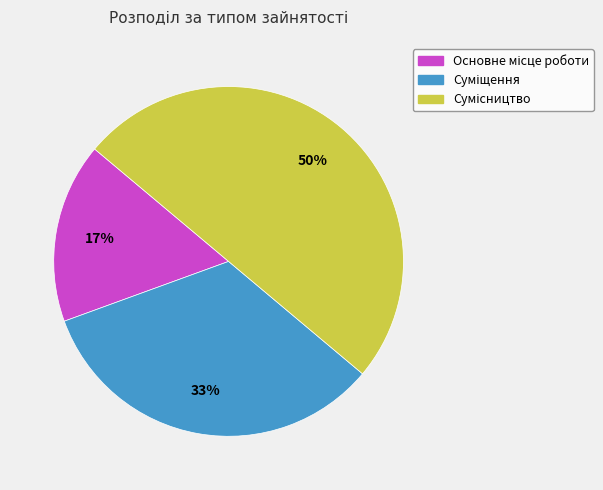

To the nearest percent, what is the difference between the largest and smallest slice percentages?

33%